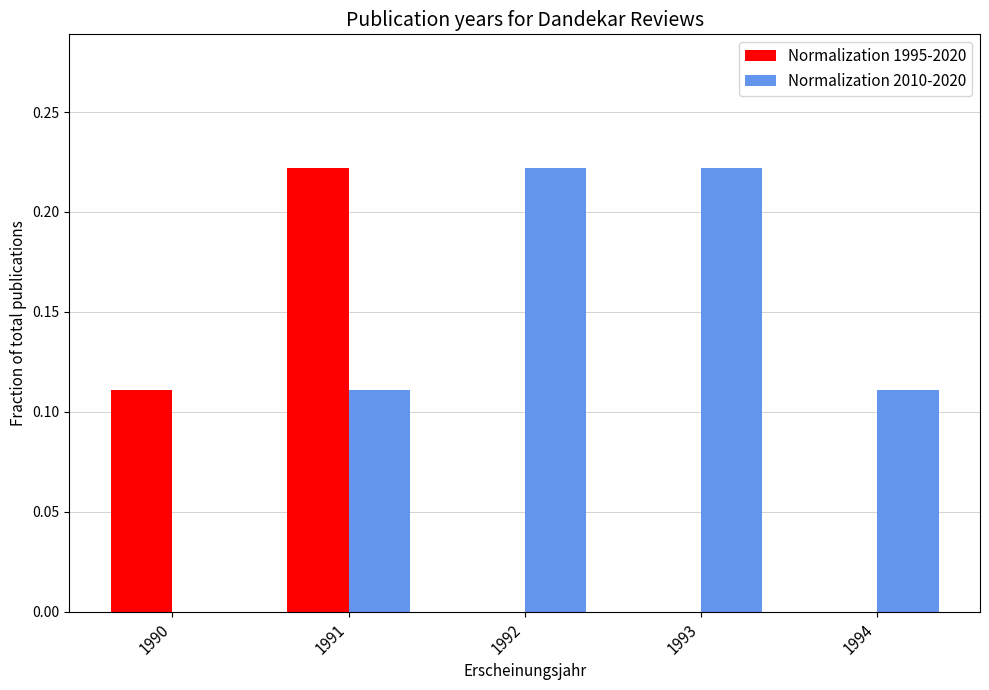

The value of Normalization 1995-2020 at 1994 is 0.1. True or false?

False